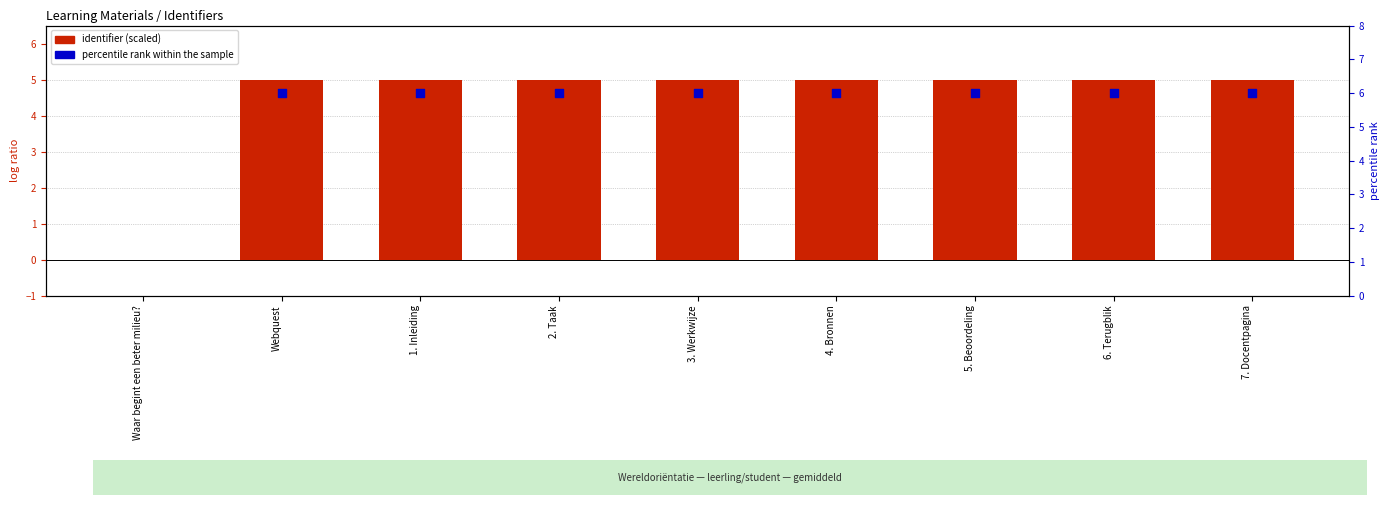

What is the change in value from Waar begint een beter milieu? to 7. Docentpagina?

+5.0